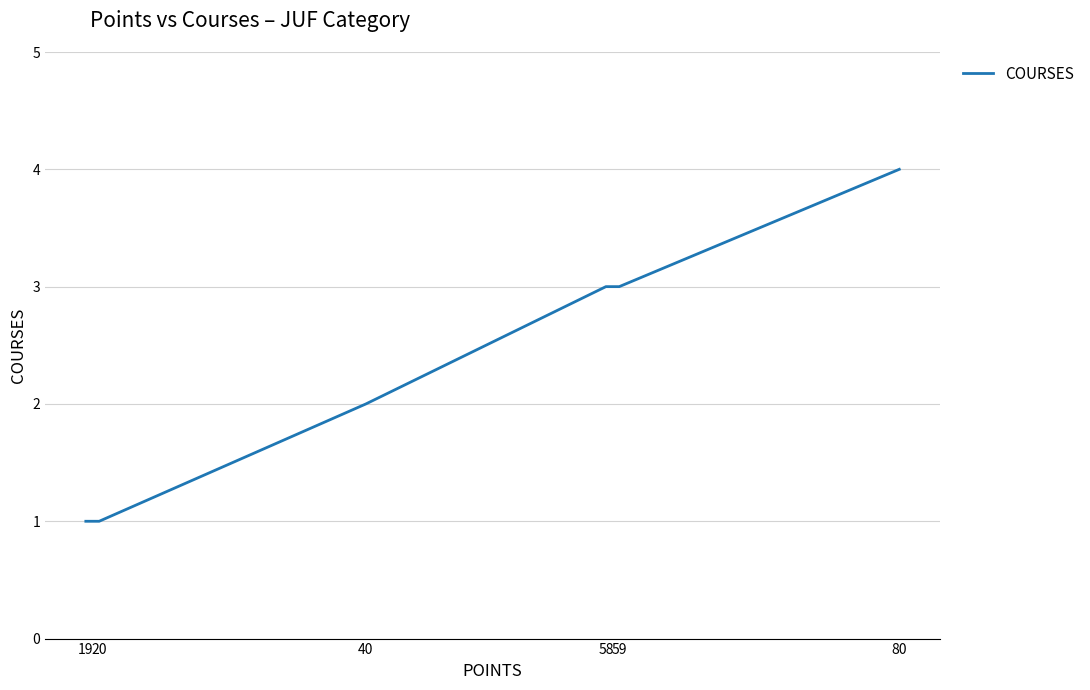

What is the ratio of the value at 58 to the value at 20?

3.0